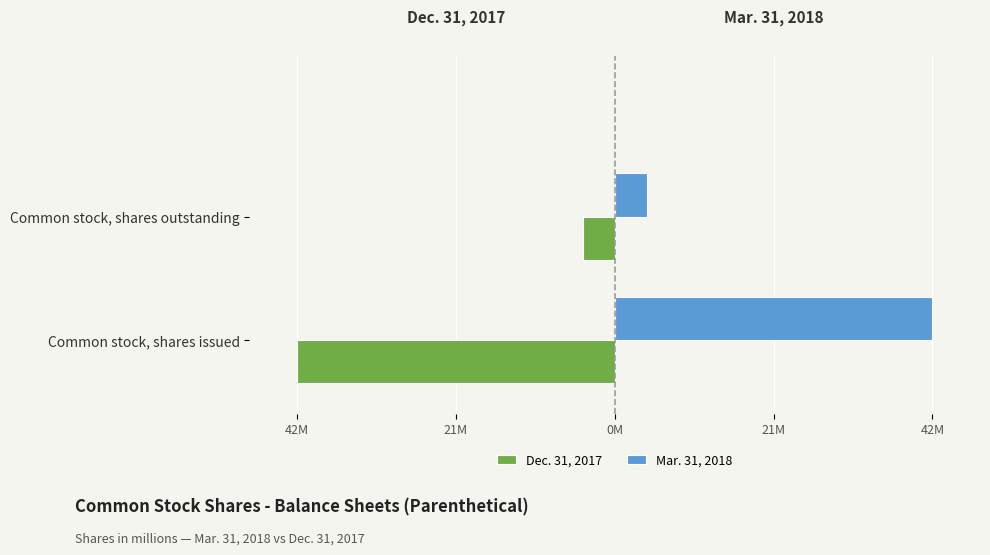

What are all the series names shown in the legend?

Dec. 31, 2017, Mar. 31, 2018